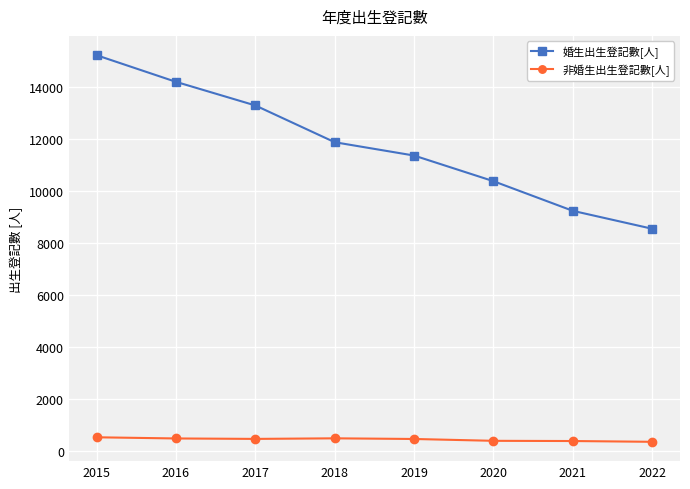

What is the value of the 婚生出生登記數[人] point at the 2nd from the left?

14212